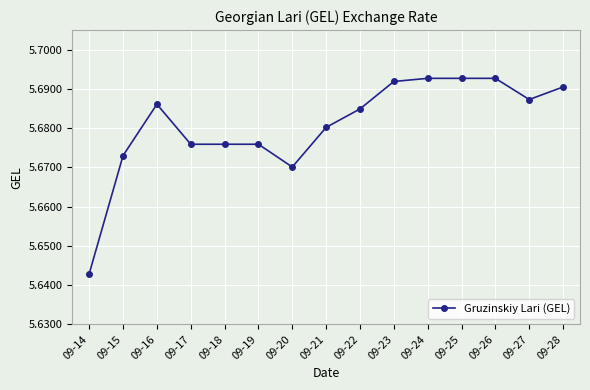

Approximately how many times larger is the value at 09-17 compared to 09-27?

1.0